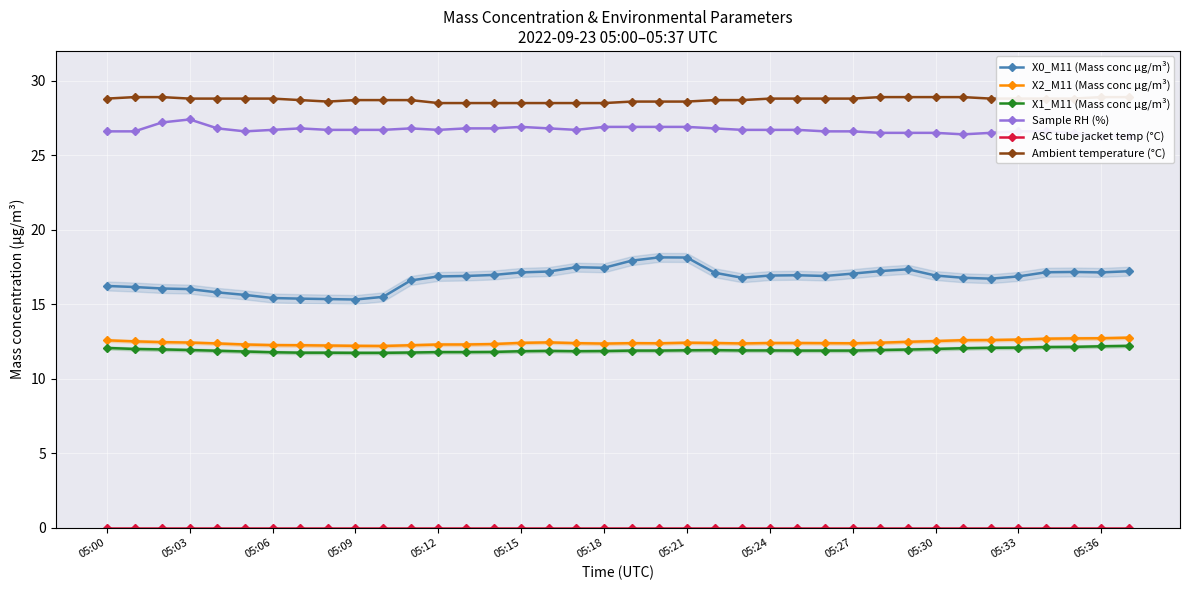

True or false: X1_M11 (Mass conc μg/m³) and X0_M11 (Mass conc μg/m³) cross at least once.

False